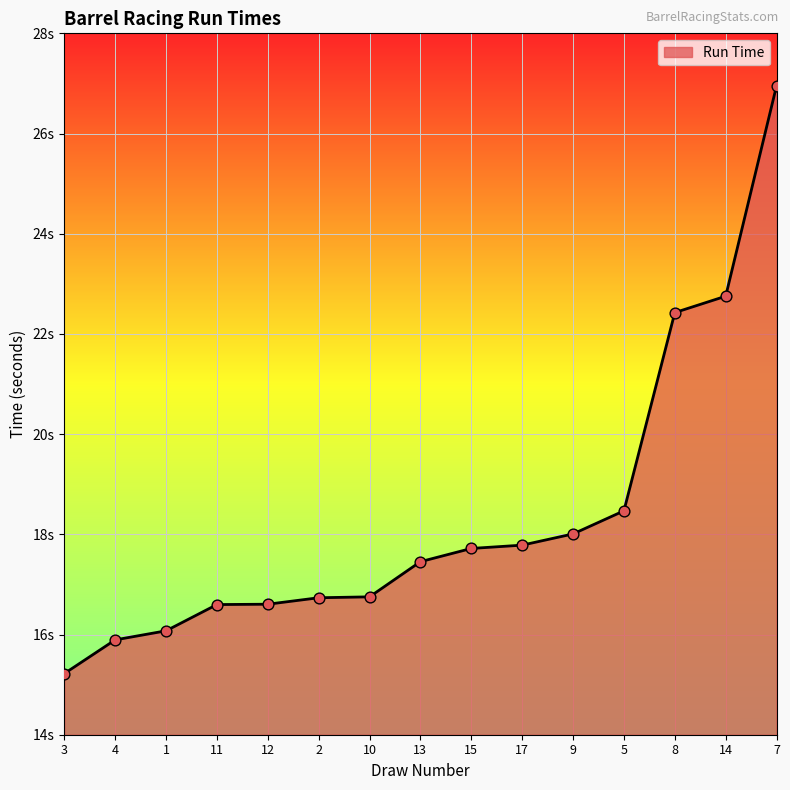

What is the change in value from 1 to 11?

+0.5